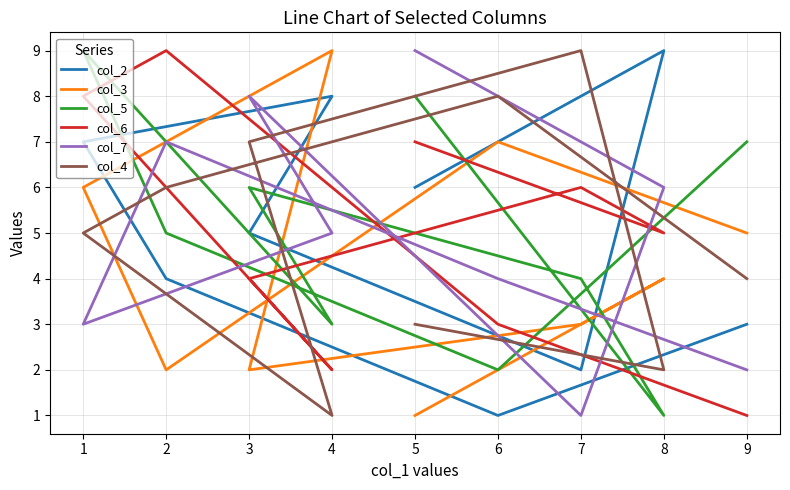

In col_2, how many points are lower than both neighbors (excluding endpoints)?

2